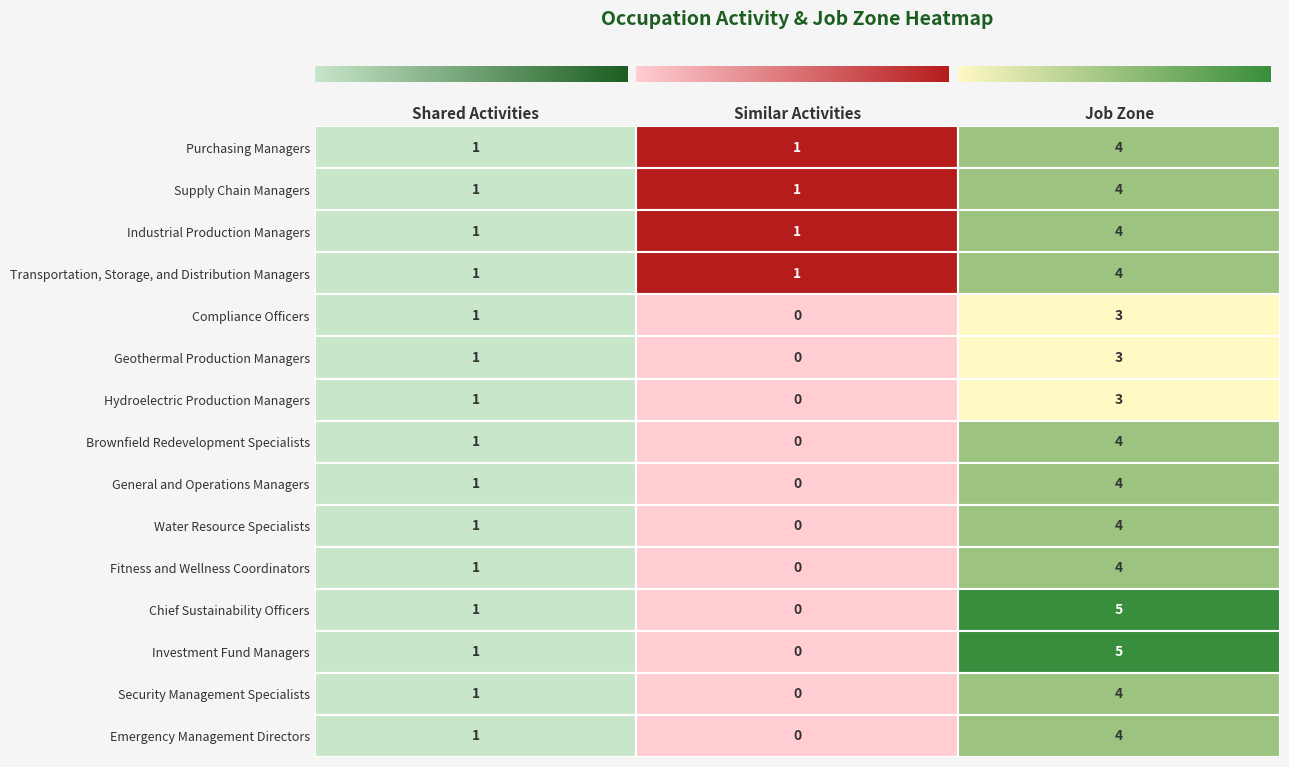

What is the maximum value shown in the chart?

5